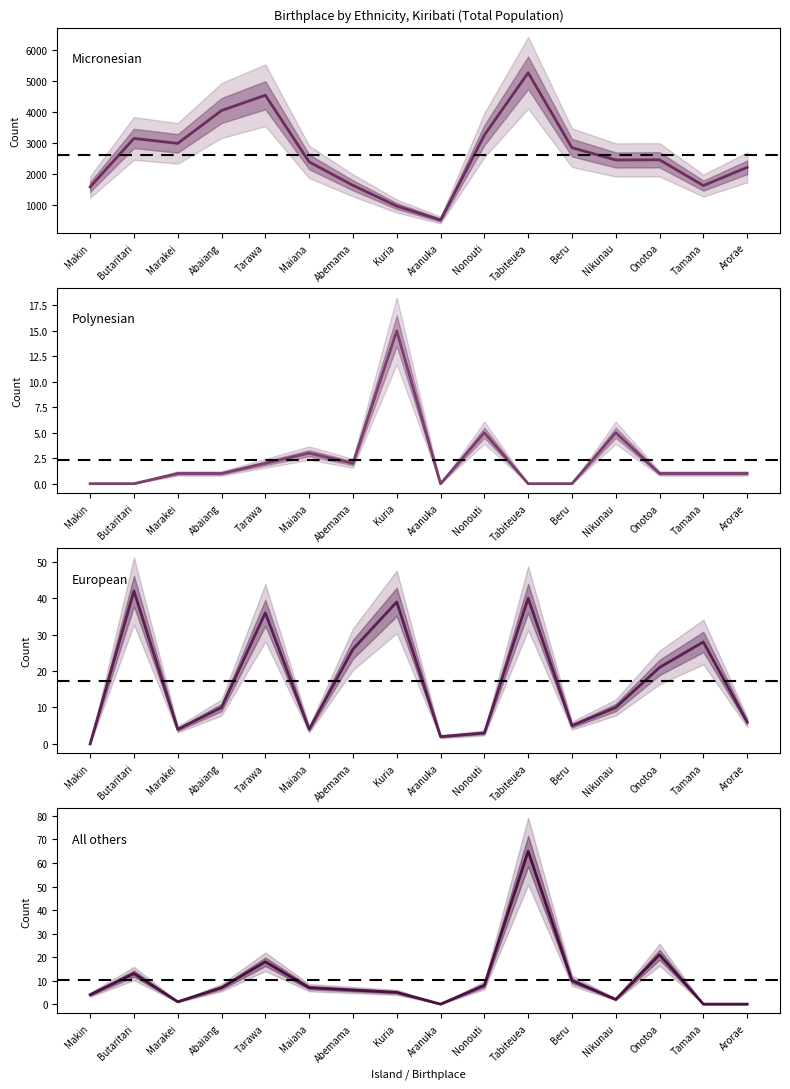

Is this an area chart (filled region under the line)?

No